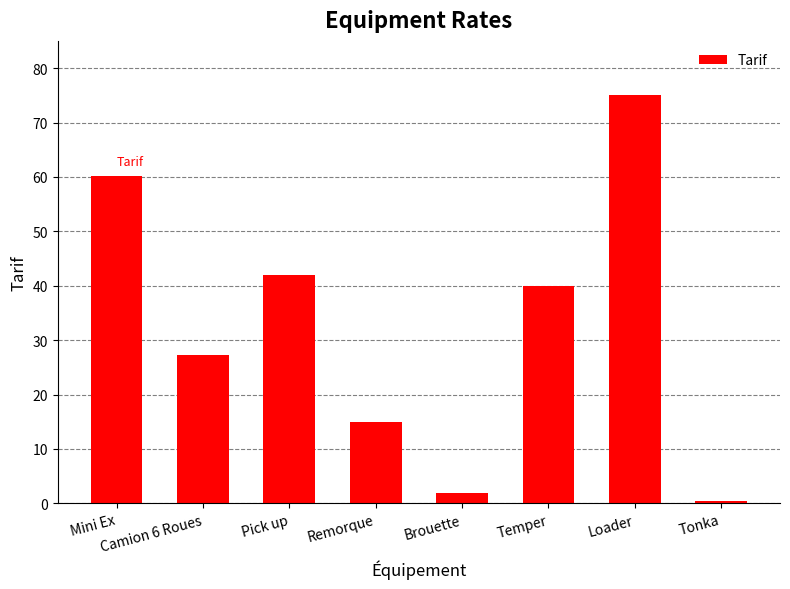

What is the greatest value displayed?

75.0